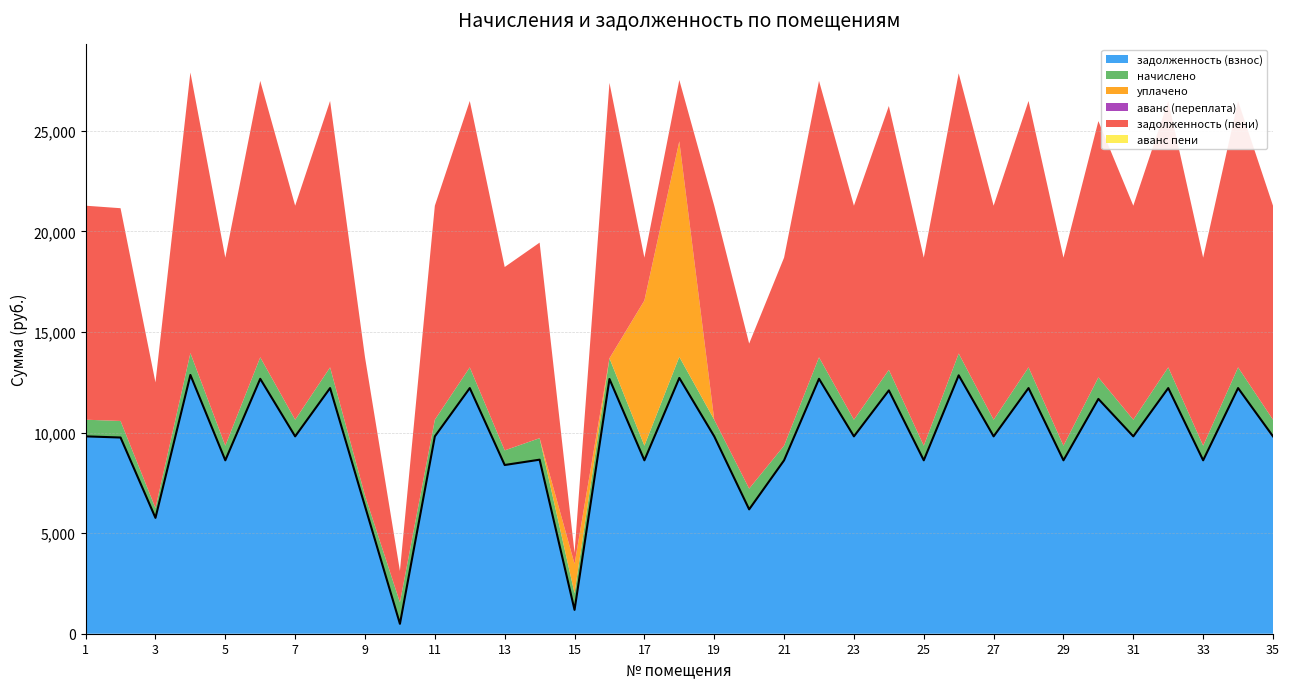

How many values in the задолженность (пени) series exceed 10639?

20